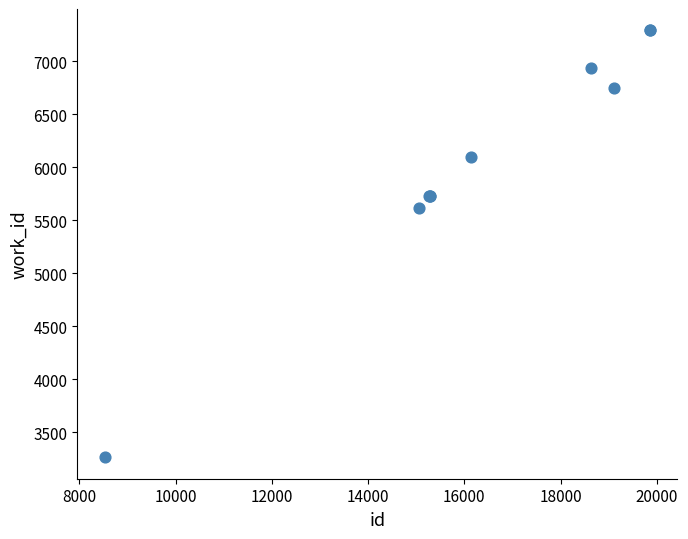

What Y value in the scatter plot is closest to 5279?

5618